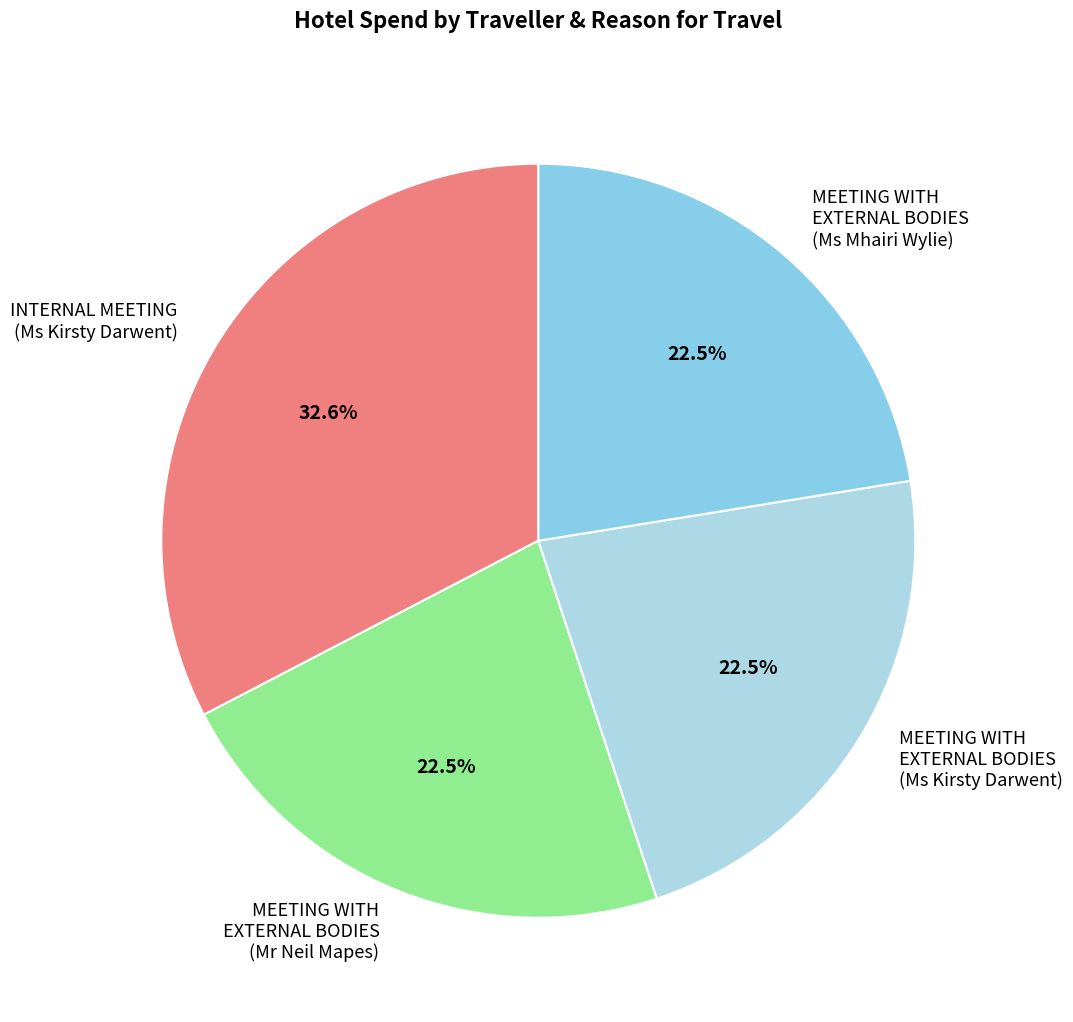

Do MEETING WITH EXTERNAL BODIES (Mr Neil Mapes) and MEETING WITH EXTERNAL BODIES (Ms Kirsty Darwent) together represent more than half of the pie?

No